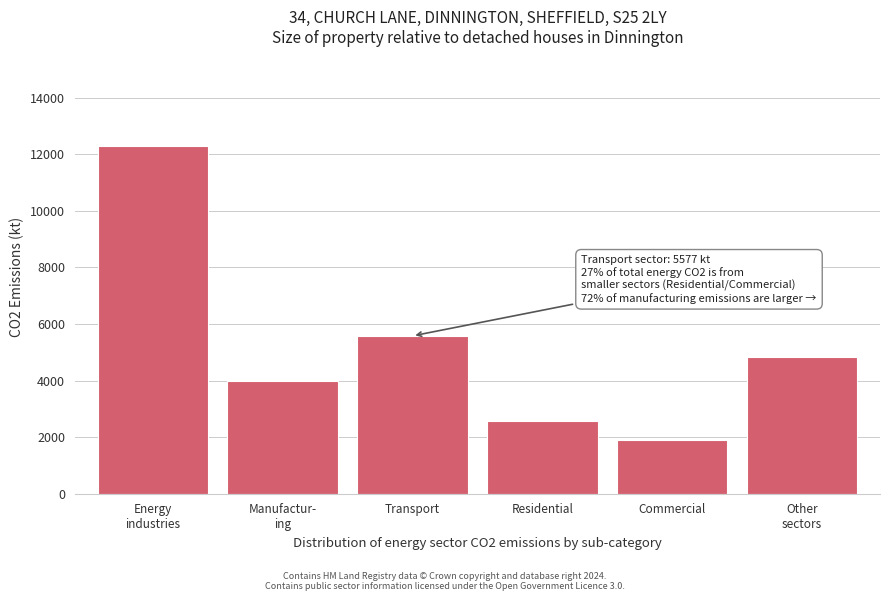

Reading left to right, transcribe all the data shown in this chart.

12282.2	3969.4	5577.1	2569.4	1890.2	4840.5